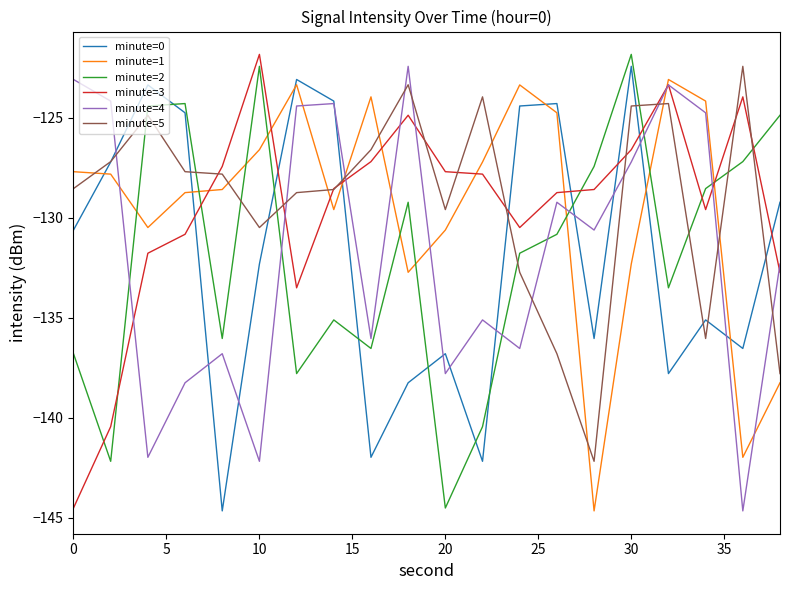

In minute=0, how many points are higher than both neighbors (excluding endpoints)?

6